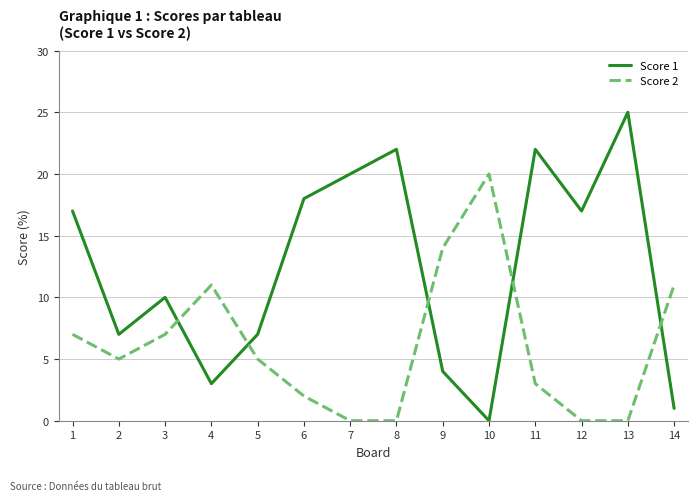

How many Score 2 values are between 0 and 11?

12